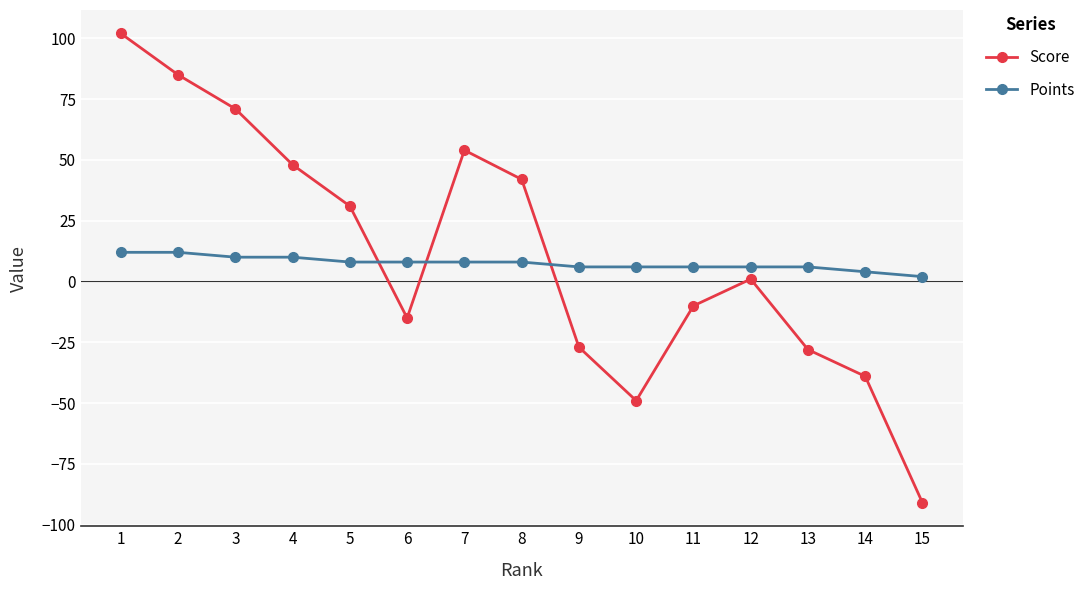

What is the difference between the highest and lowest values at 6?

23